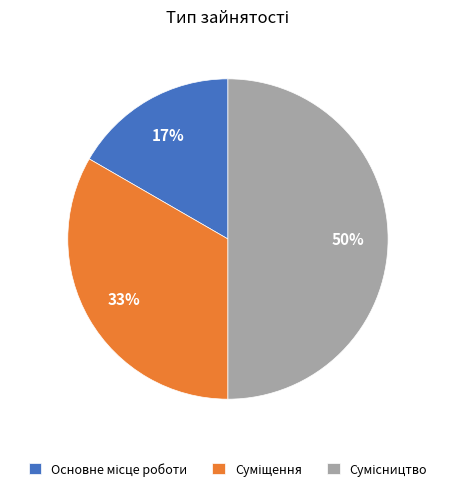

To the nearest percent, what is the difference between the largest and smallest slice percentages?

33%